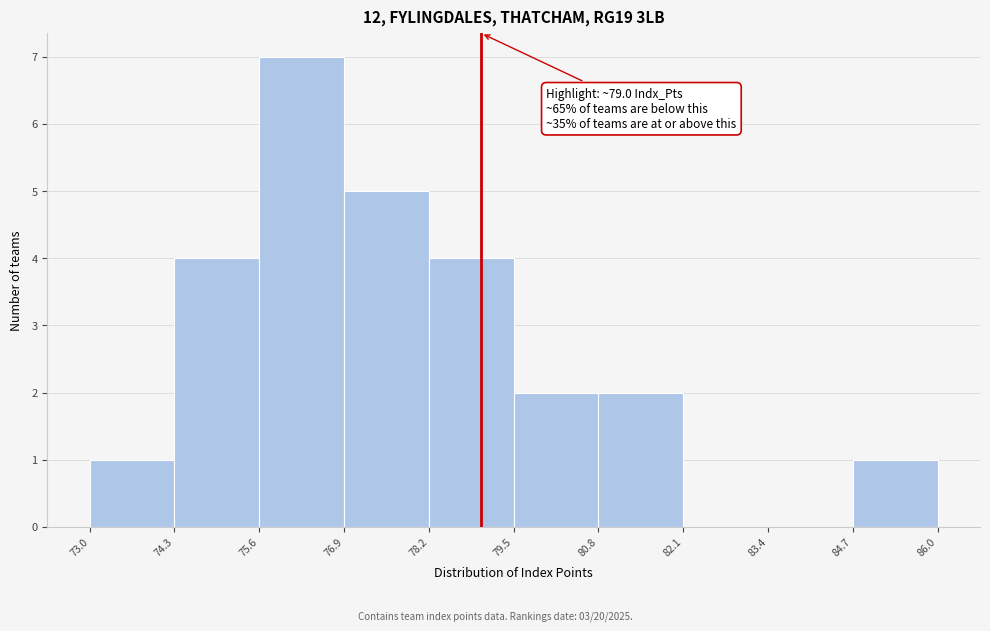

Which range on the x-axis has the tallest bar?

75.6 to 76.9